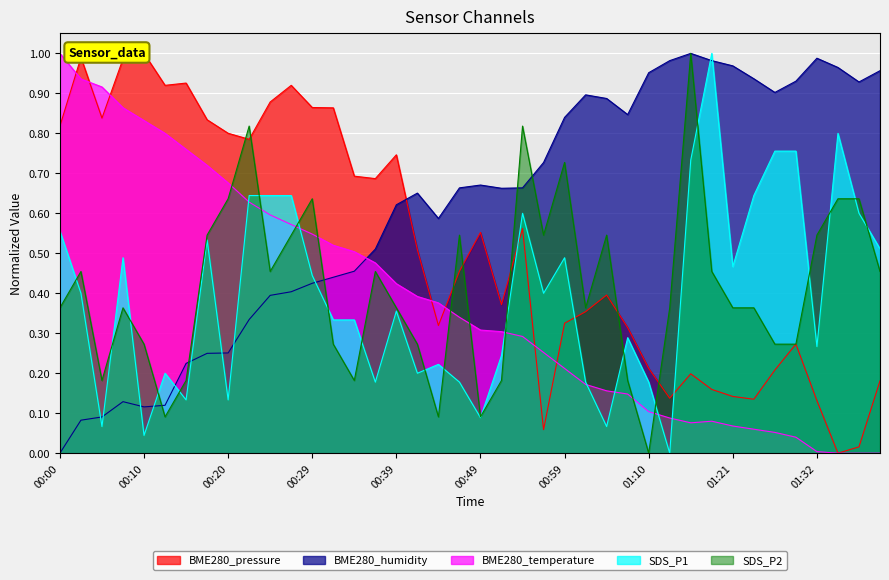

Rank the categories by BME280_pressure value from highest to lowest.

00:10, 00:02, 00:07, 00:15, 00:12, 00:27, 00:25, 00:29, 00:32, 00:05, 00:17, 00:00, 00:20, 00:22, 00:39, 00:34, 00:37, 00:54, 00:49, 00:42, 00:47, 01:04, 00:52, 01:02, 00:59, 00:44, 01:07, 01:29, 01:10, 01:27, 01:16, 01:39, 01:18, 01:21, 01:13, 01:24, 01:32, 00:57, 01:37, 01:34